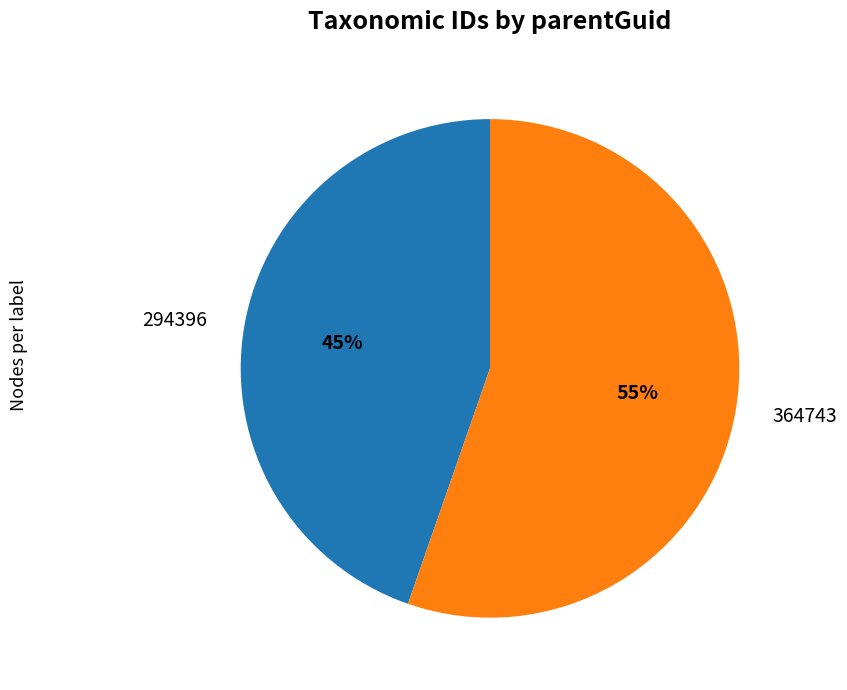

Is 294396 the majority of the pie?

No